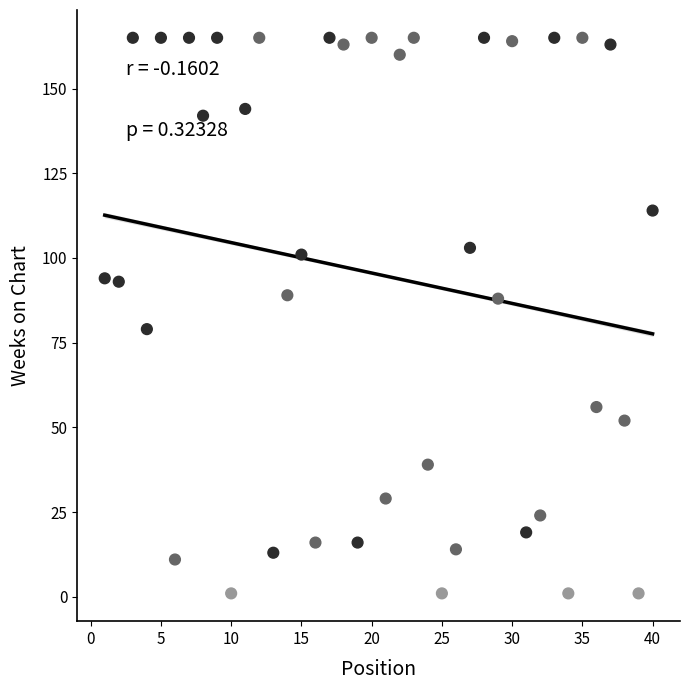

What is the range of Y values (max minus min)?

164